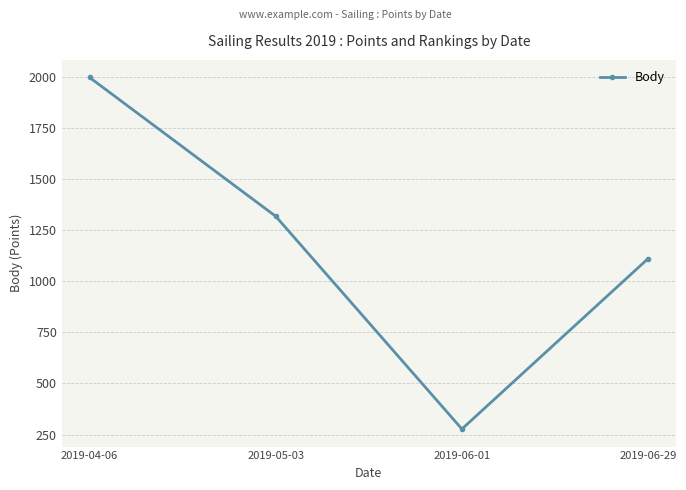

What is the change in value from 2019-04-06 to 2019-06-01?

-1719